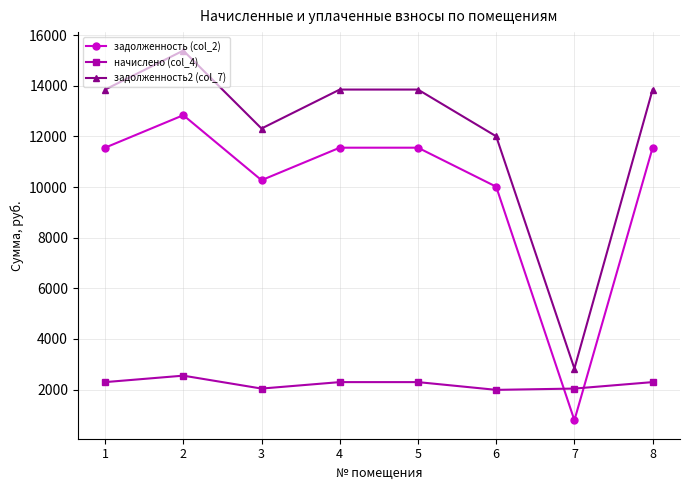

What is the spread (max minus min) of values at 4?

11556.0